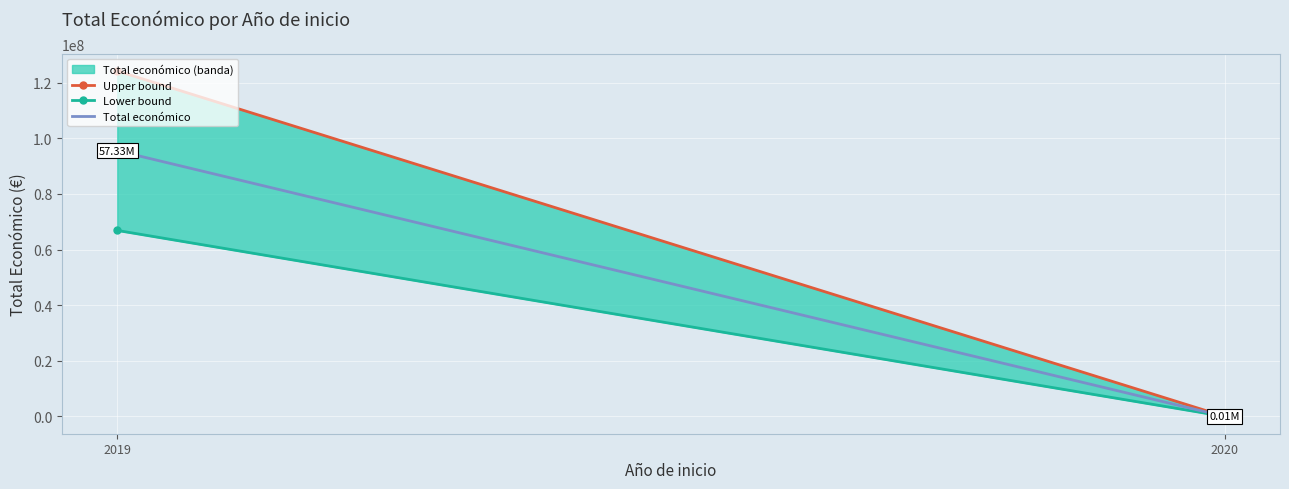

What is the value of the Lower bound point at the 1st from the left?

66885974.4